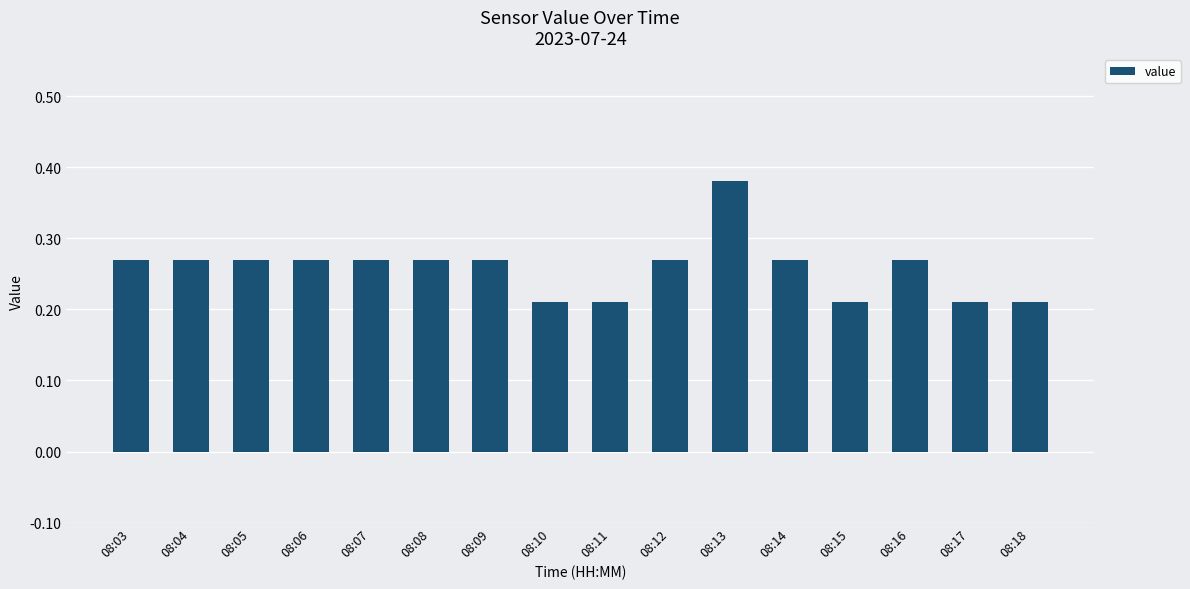

What is the sum of all values?

4.1